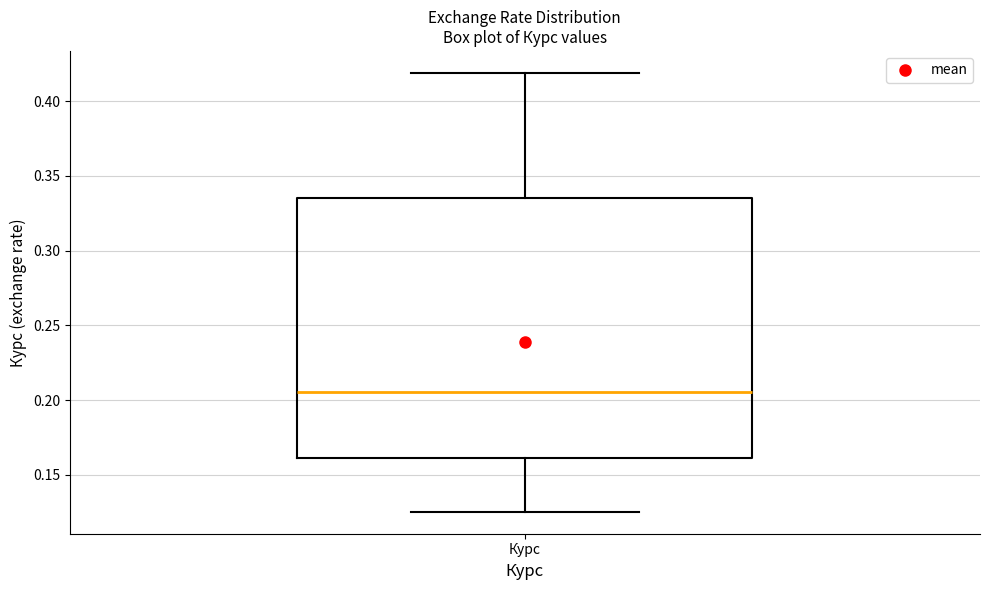

Where does the median line of the box for Курс sit on the y-axis? The values are not printed on the chart, so give them approximately, as read against the axis.

0.205